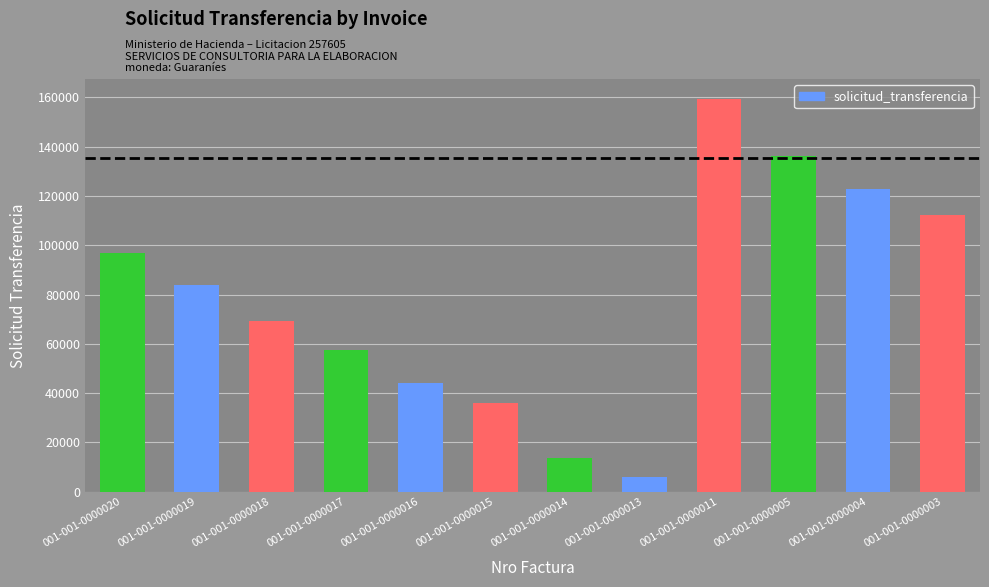

At which category does the chart reach its minimum across all series?

001-001-0000013